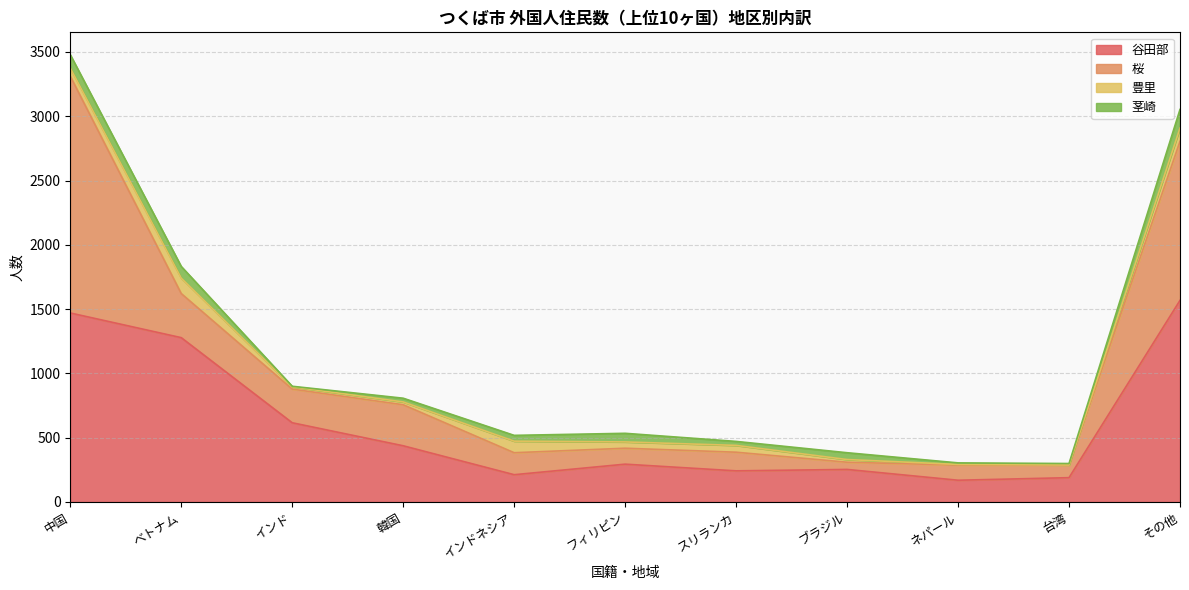

Where is the first local minimum for 谷田部?

インドネシア